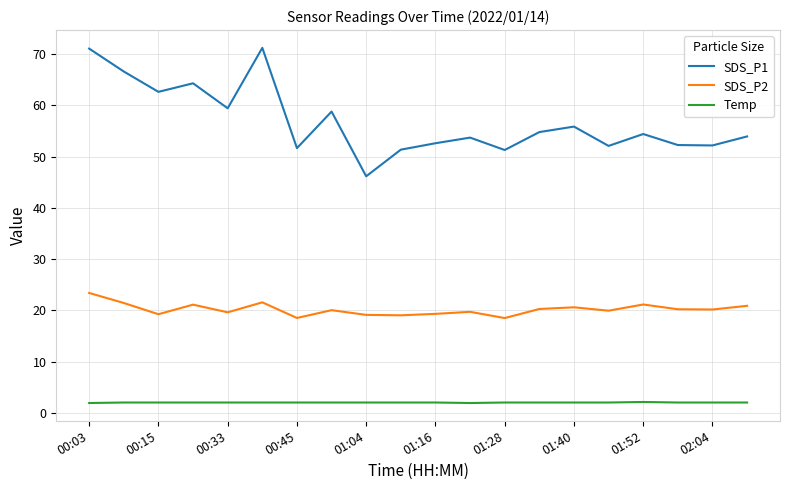

What is the difference between the maximum and minimum values in the SDS_P2 series?

4.9